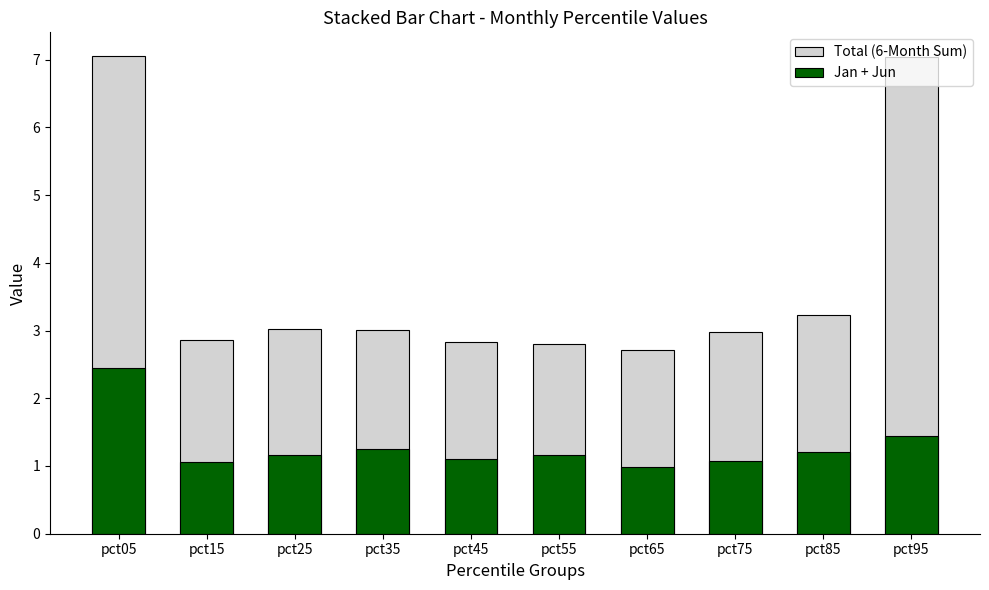

What is the value of the Total (6-Month Sum) bar at the 7th from the left?

2.7